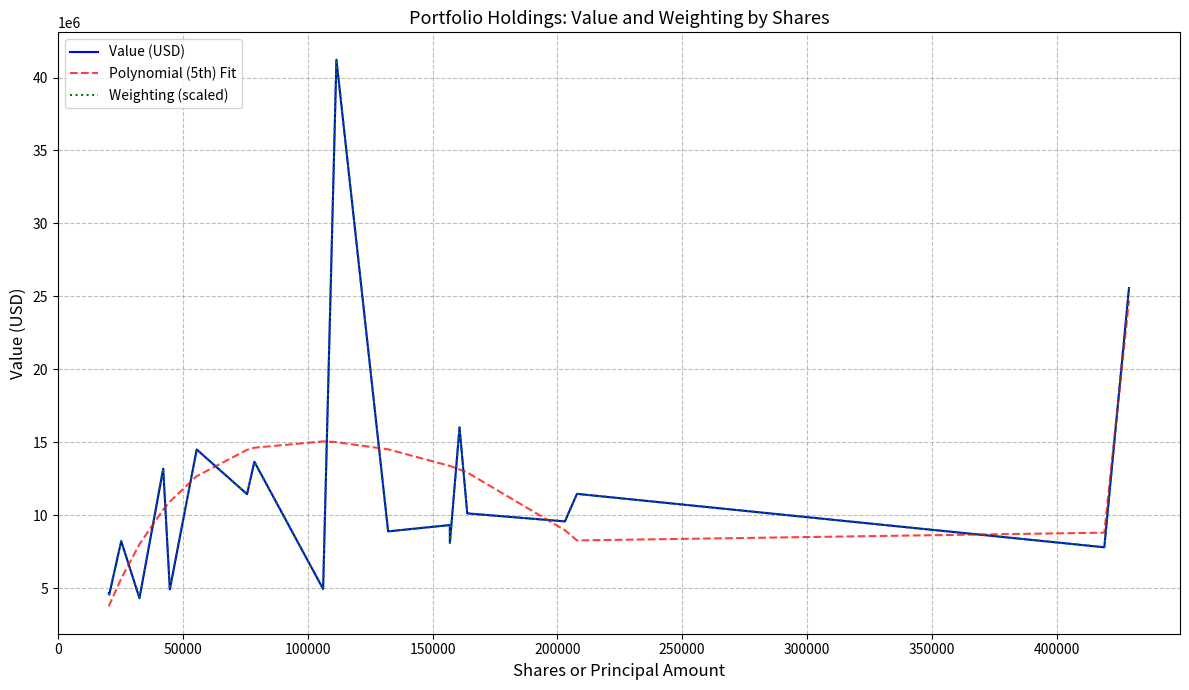

Which series ends up on top after the final intersection of Polynomial (5th) Fit and Value (USD)?

Value (USD)